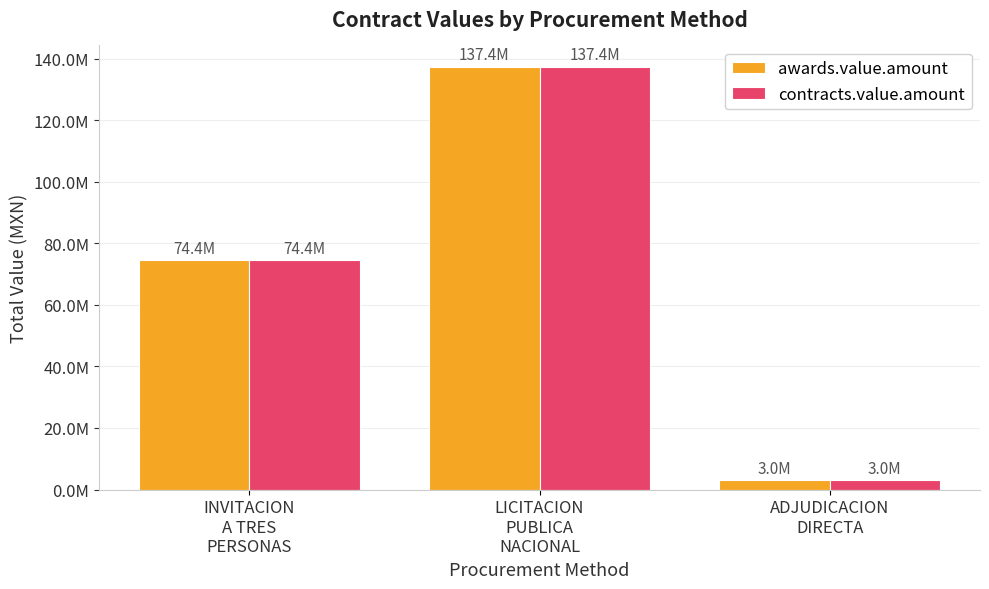

What is the label of the 2nd bar from the right?

LICITACION
PUBLICA
NACIONAL